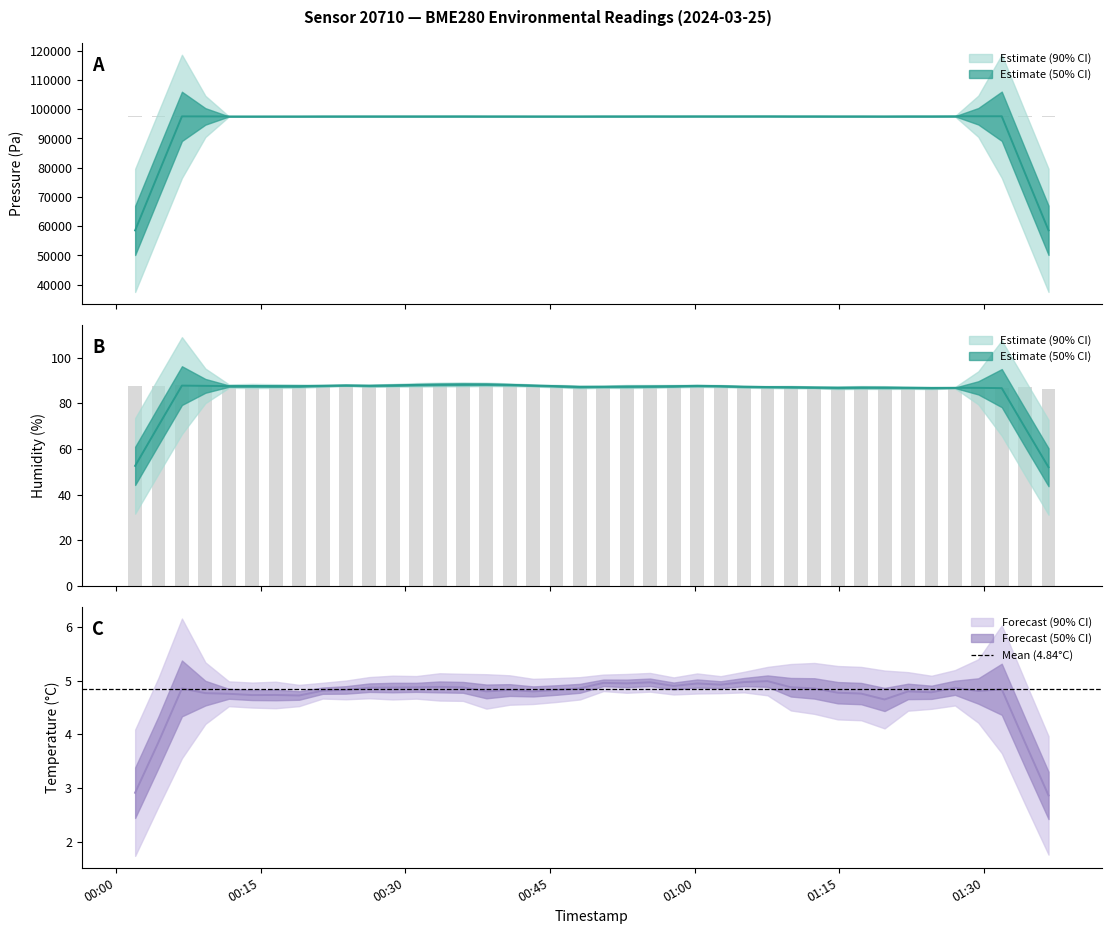

True or false: humidity has a value of 139.5 at 39.

False